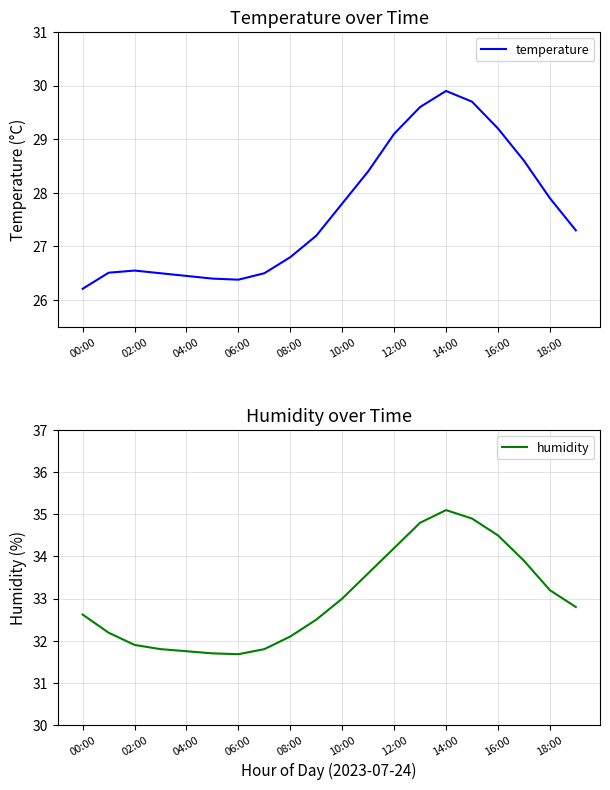

The value of temperature at 12:00 is 6.4. True or false?

False